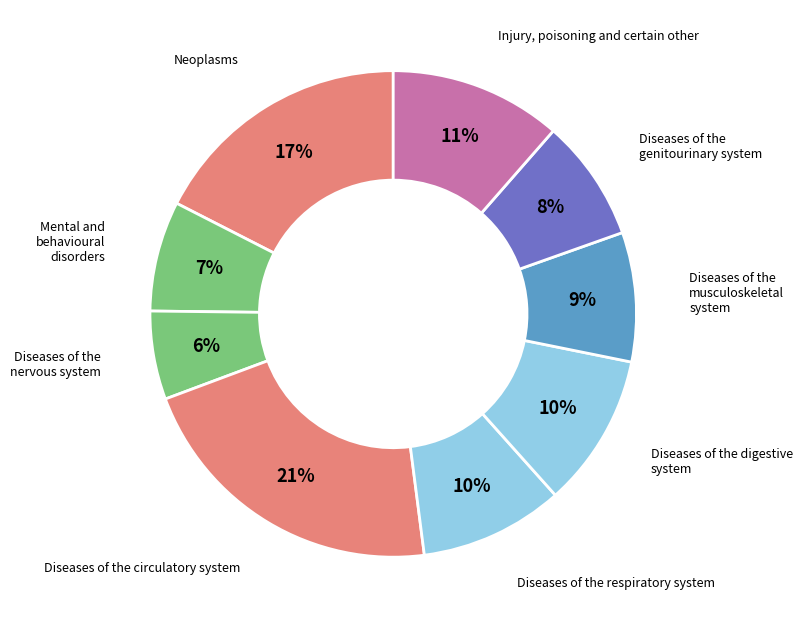

To the nearest percent, what percentage of the pie is Neoplasms?

17%